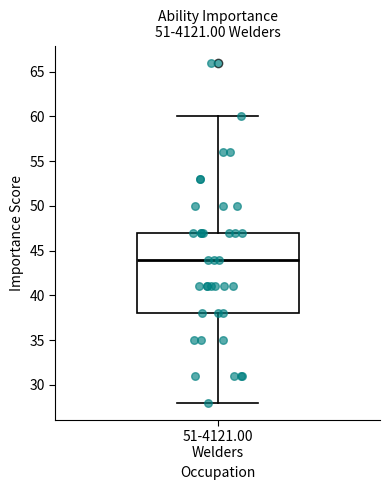

Read this box plot against the y-axis: the position of the median line, the range covered by the box, and the ends of both whiskers. The values are not printed on the chart, so give them approximately, as read against the axis.

median 44, box 38 to 47, whiskers 28 to 60